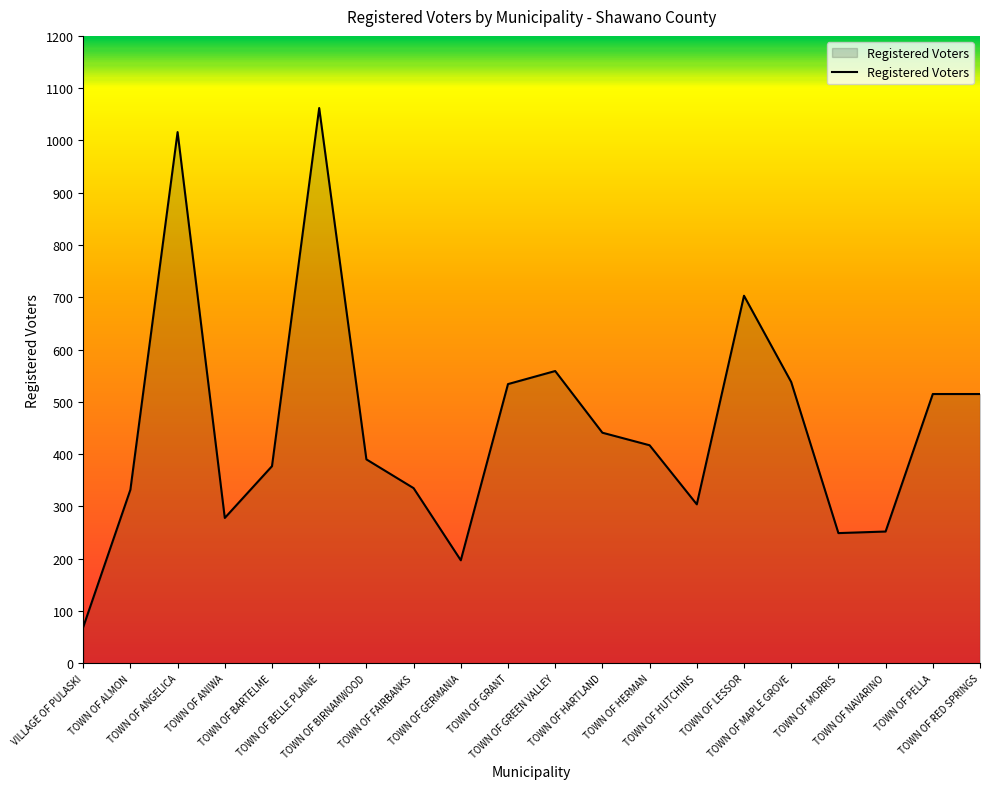

Is it true that the value at TOWN OF ANGELICA is 1819?

False